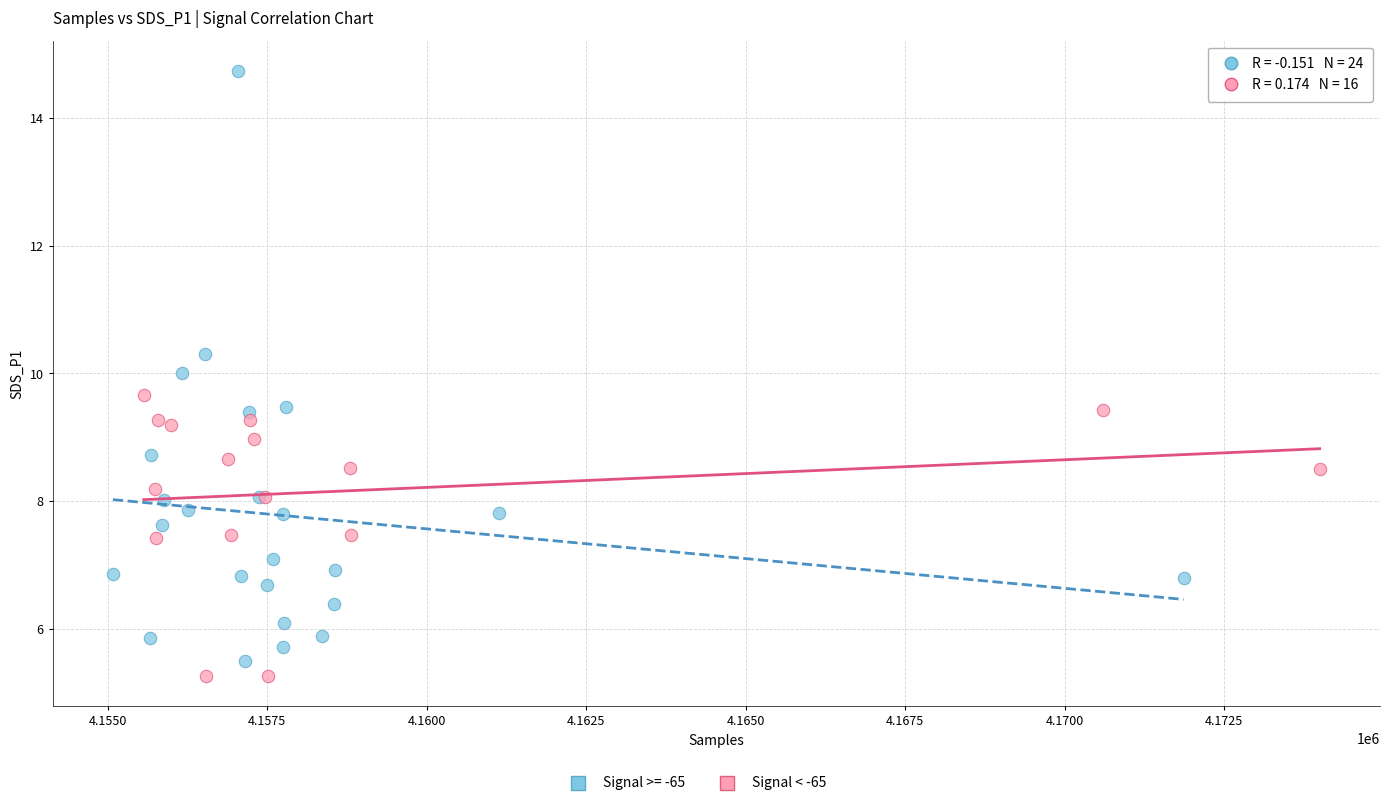

Which series has the largest Y range (max minus min)?

Signal >= -65